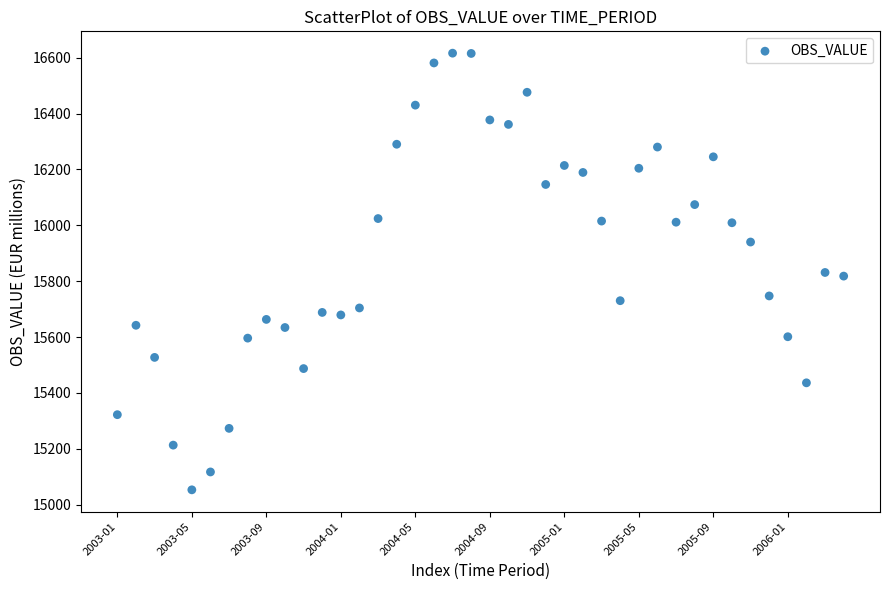

What is the range of Y values (max minus min)?

1563